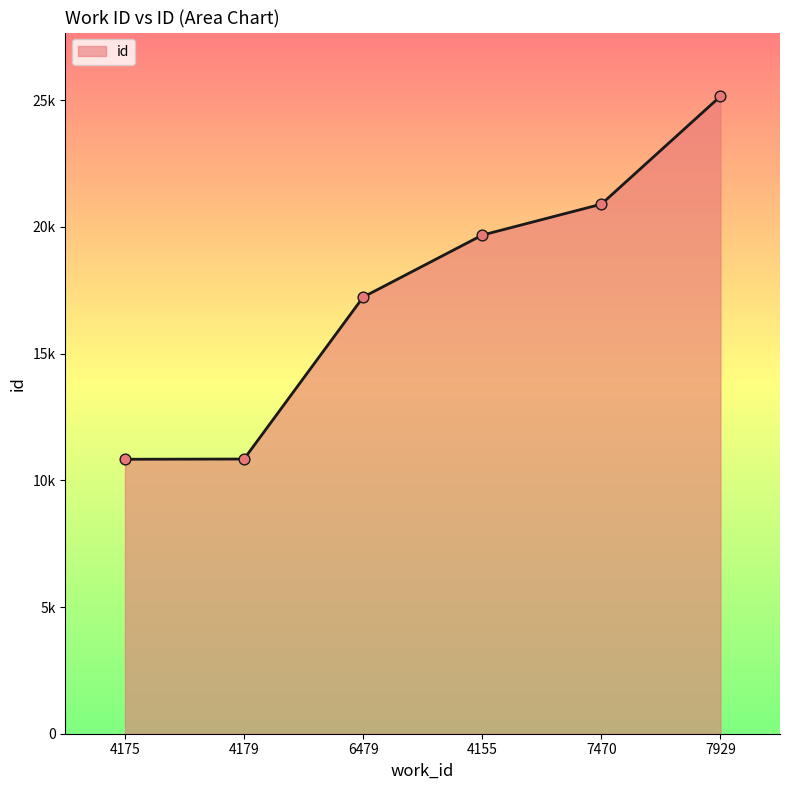

What is the ratio of the value at 4175 to the value at 4155?

0.6